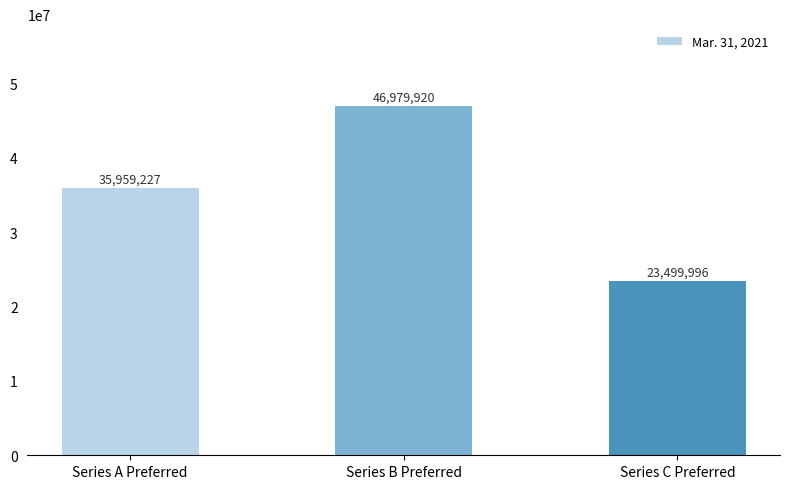

Reading left to right, transcribe all the data shown in this chart.

35959227	46979920	23499996